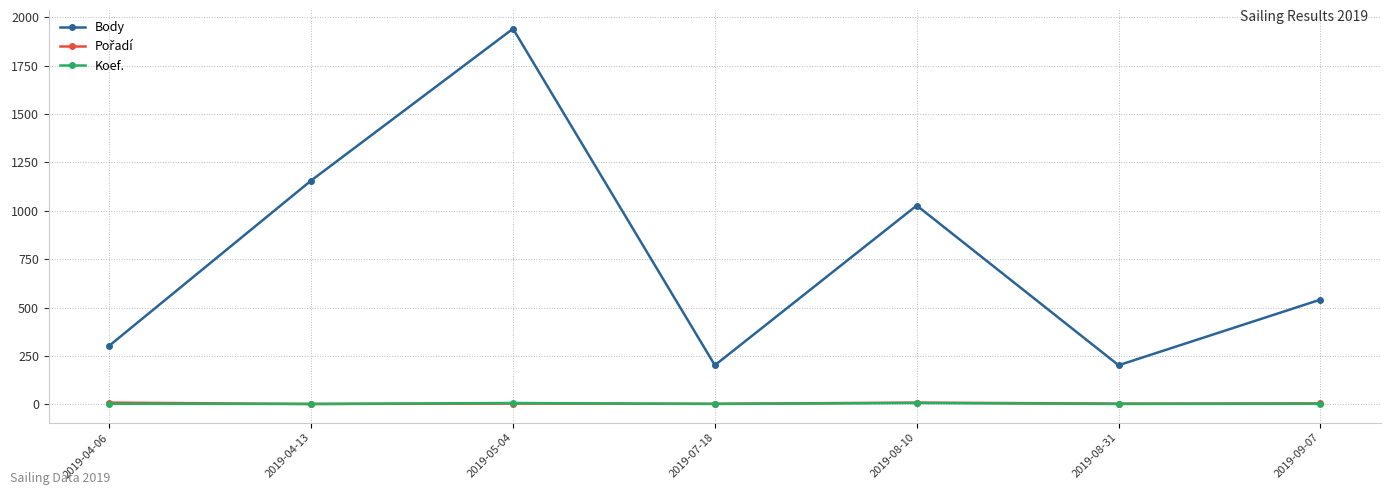

At which category is the sum across all series the highest?

2019-05-04